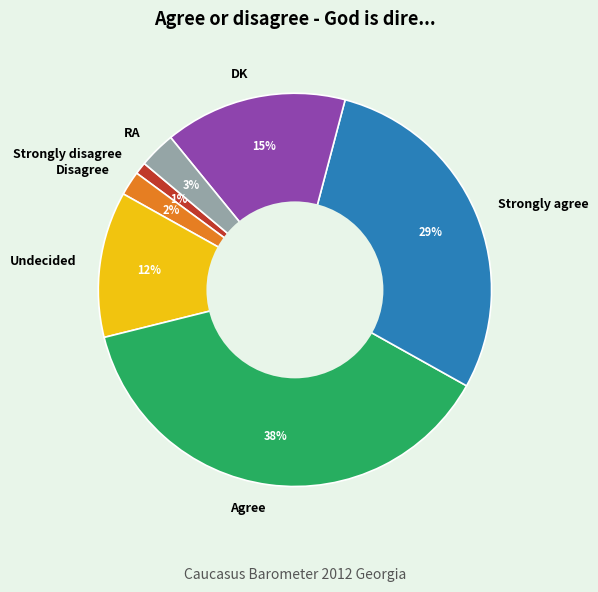

What is the ratio of the value at Strongly agree to the value at Agree?

0.8